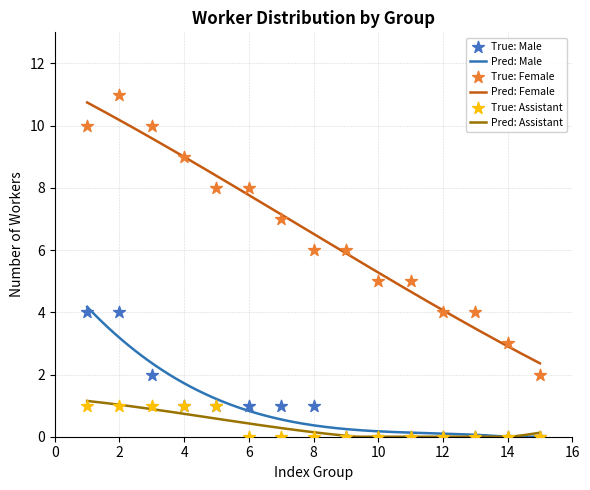

At which category is the sum across all series the highest?

2